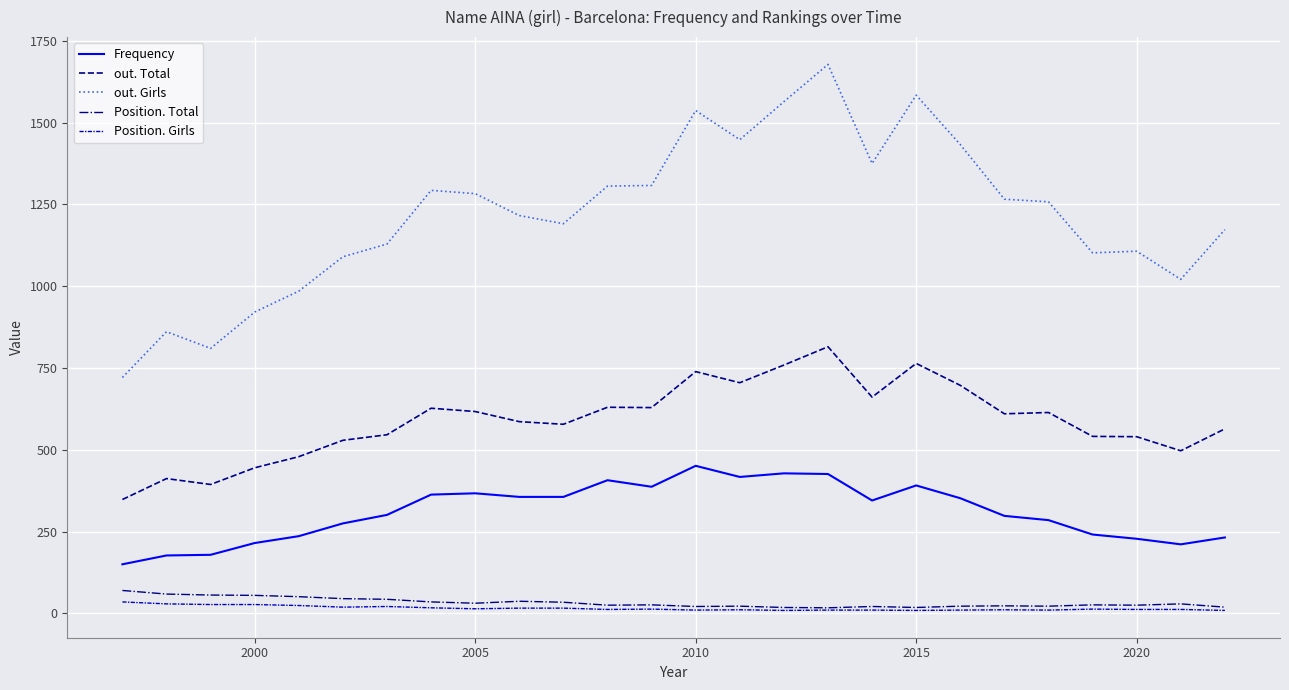

List the series in order of their peak value, lowest first.

Position. Girls, Position. Total, Frequency, out. Total, out. Girls